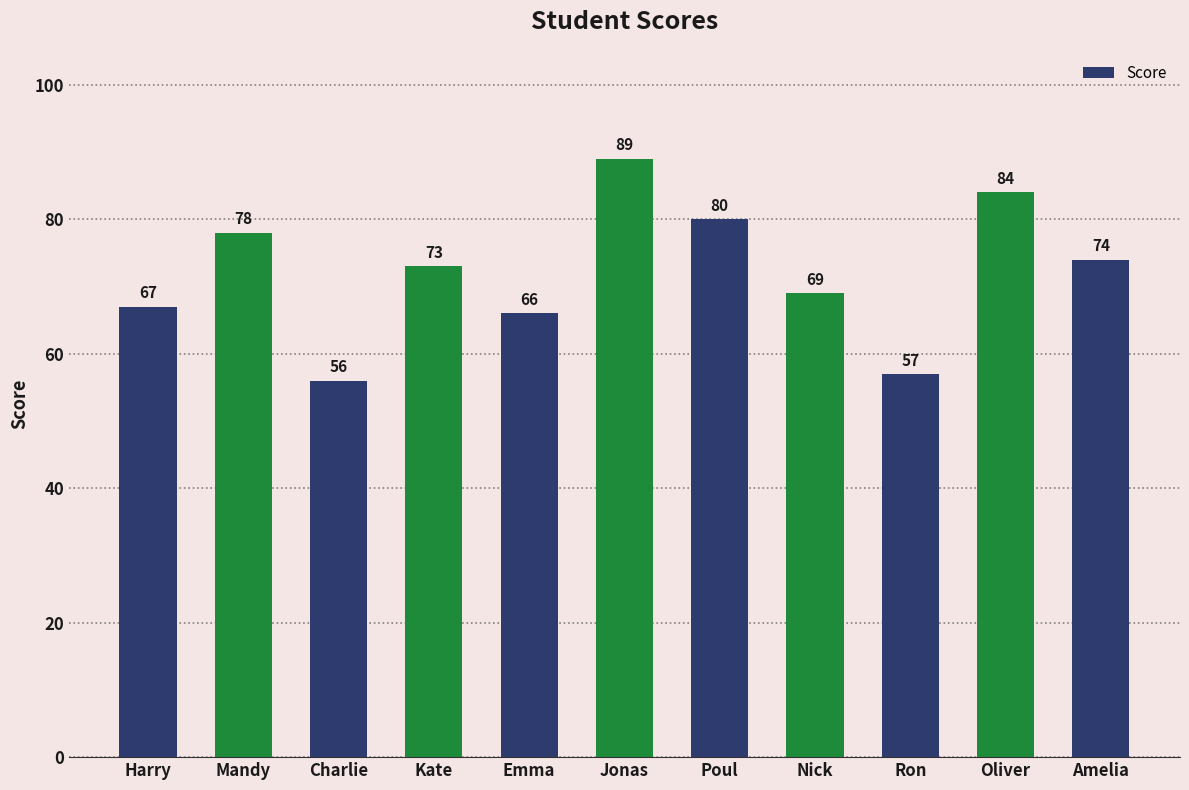

What is the average value?

72